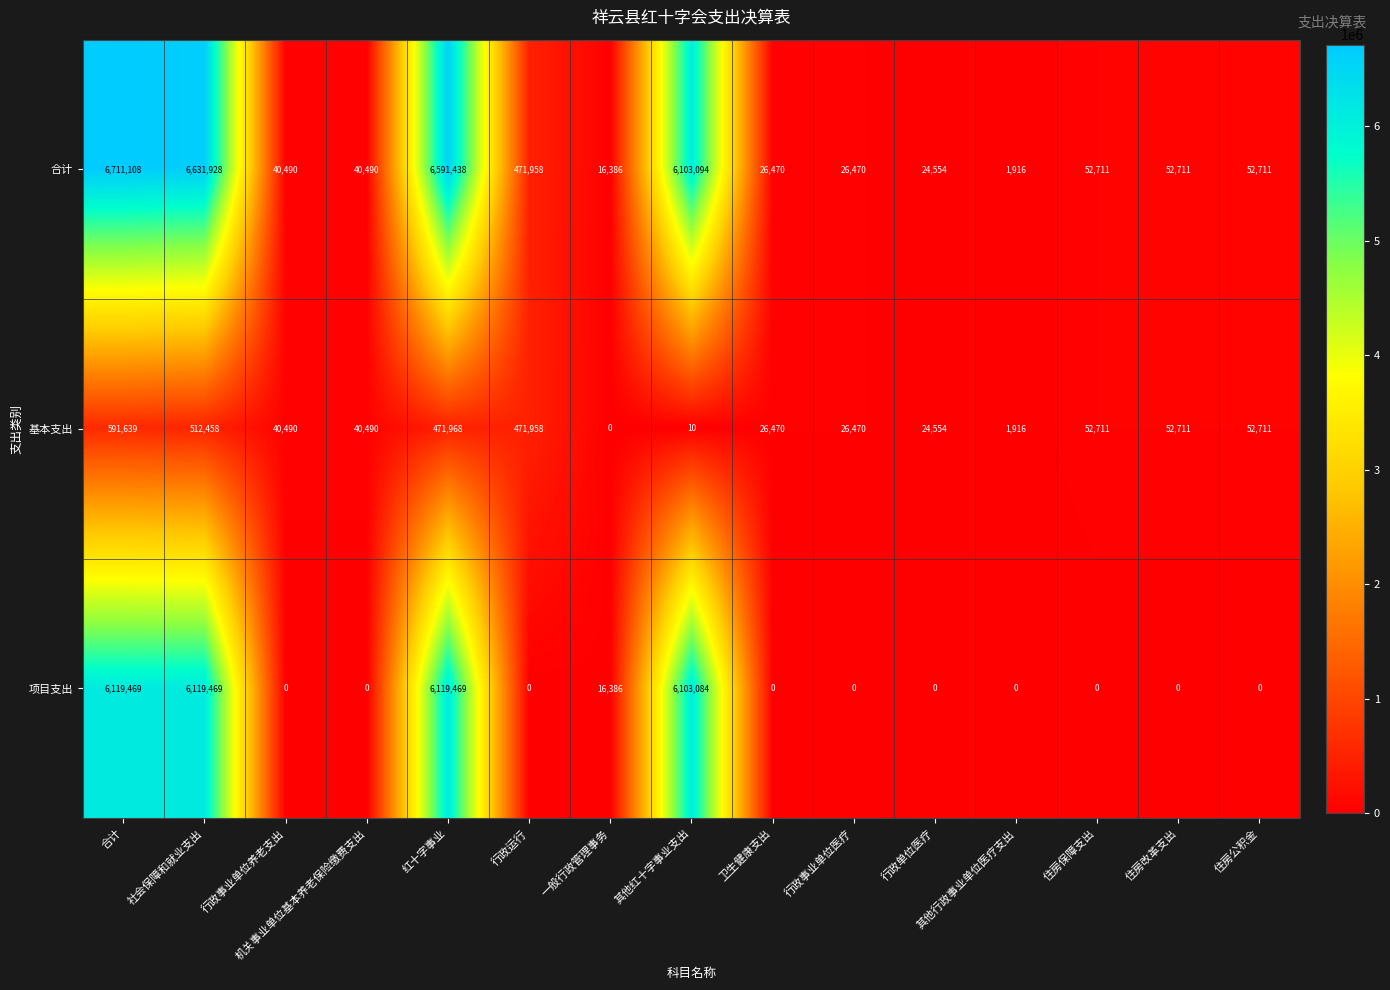

Rank the series by their maximum value, from lowest to highest.

基本支出, 项目支出, 合计